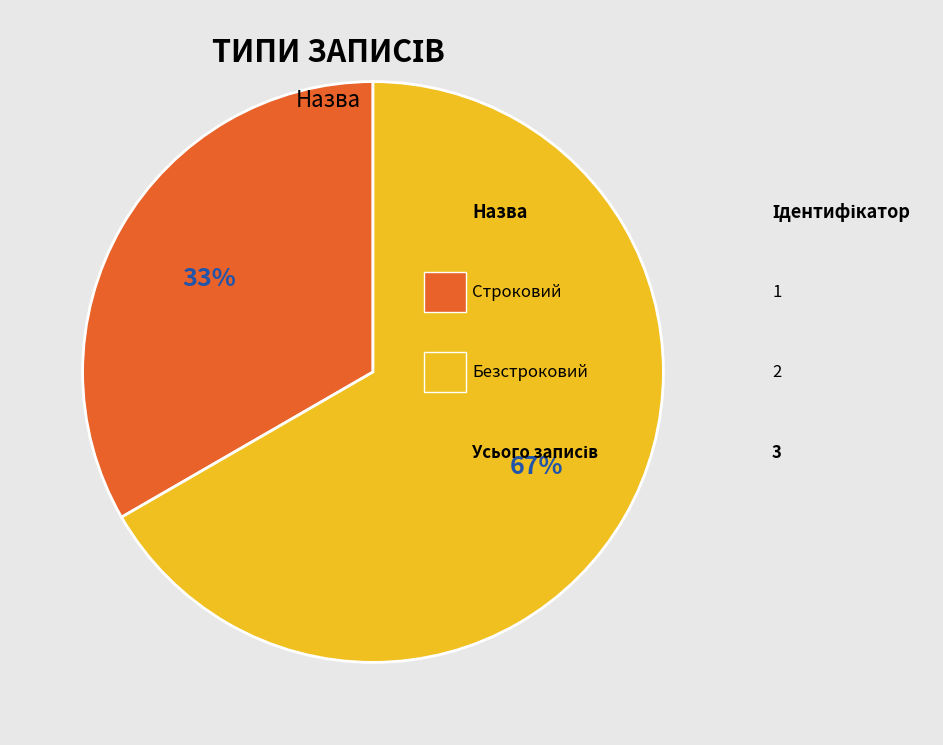

Is there a majority slice in this chart?

Yes